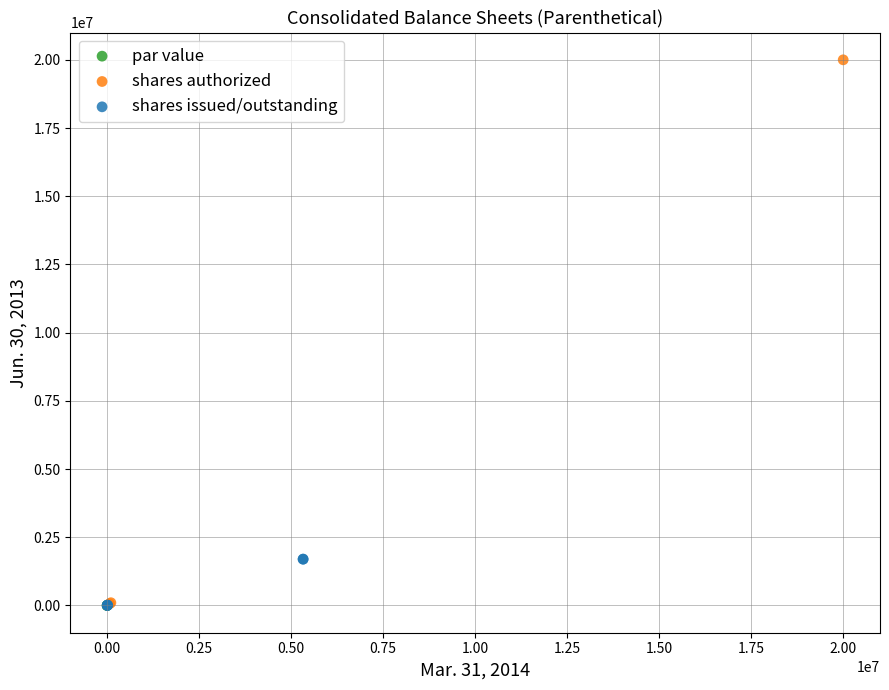

Which series reaches the maximum Y coordinate?

shares authorized